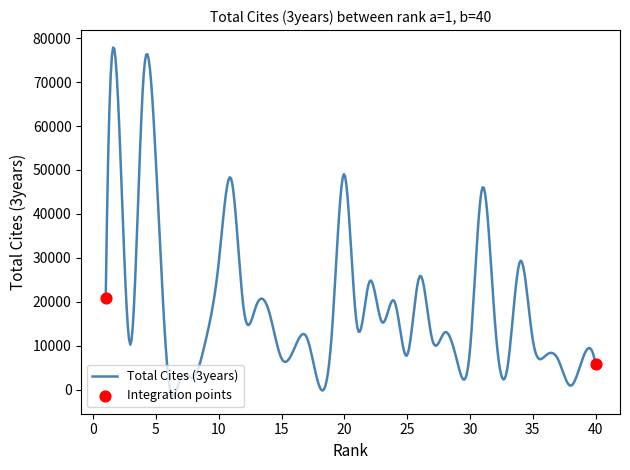

What is the difference between the maximum and minimum values?

79384.0